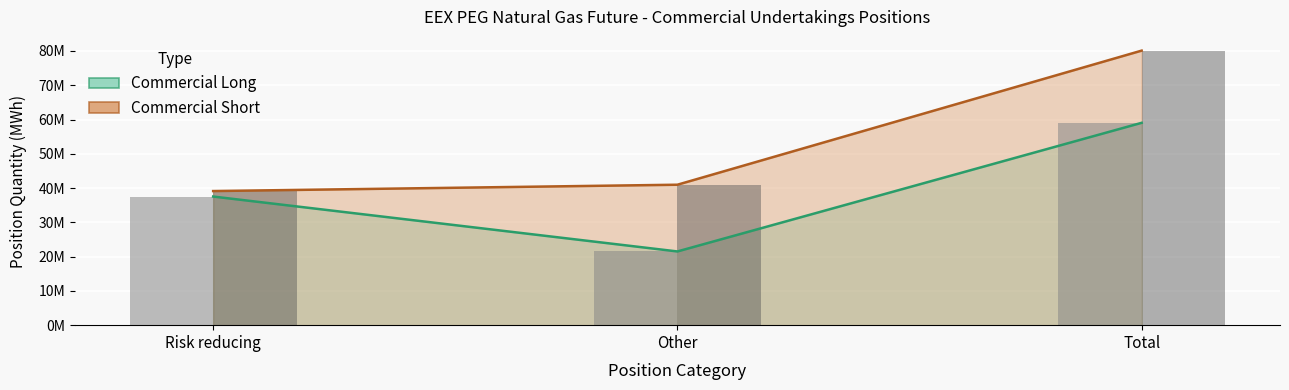

Rank the categories by Commercial Long value from highest to lowest.

Total, Risk reducing, Other